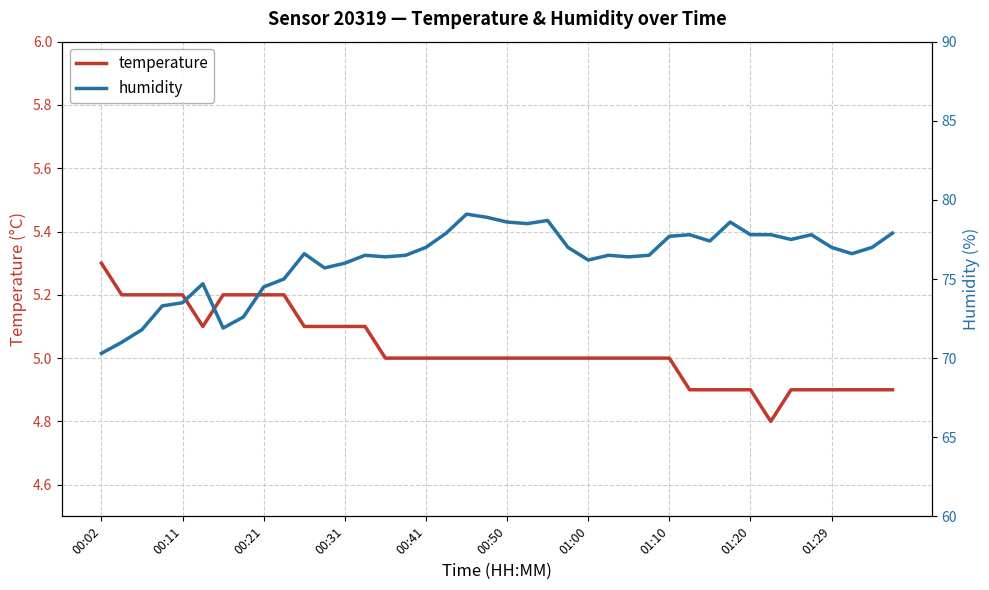

What is the average value of the temperature series?

5.0